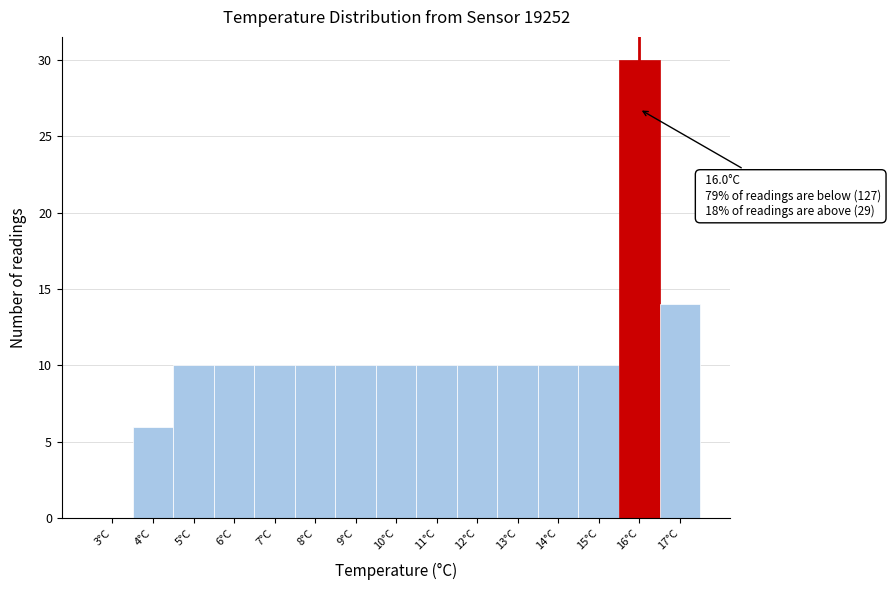

Which range on the x-axis has the tallest bar?

15.5 to 16.5